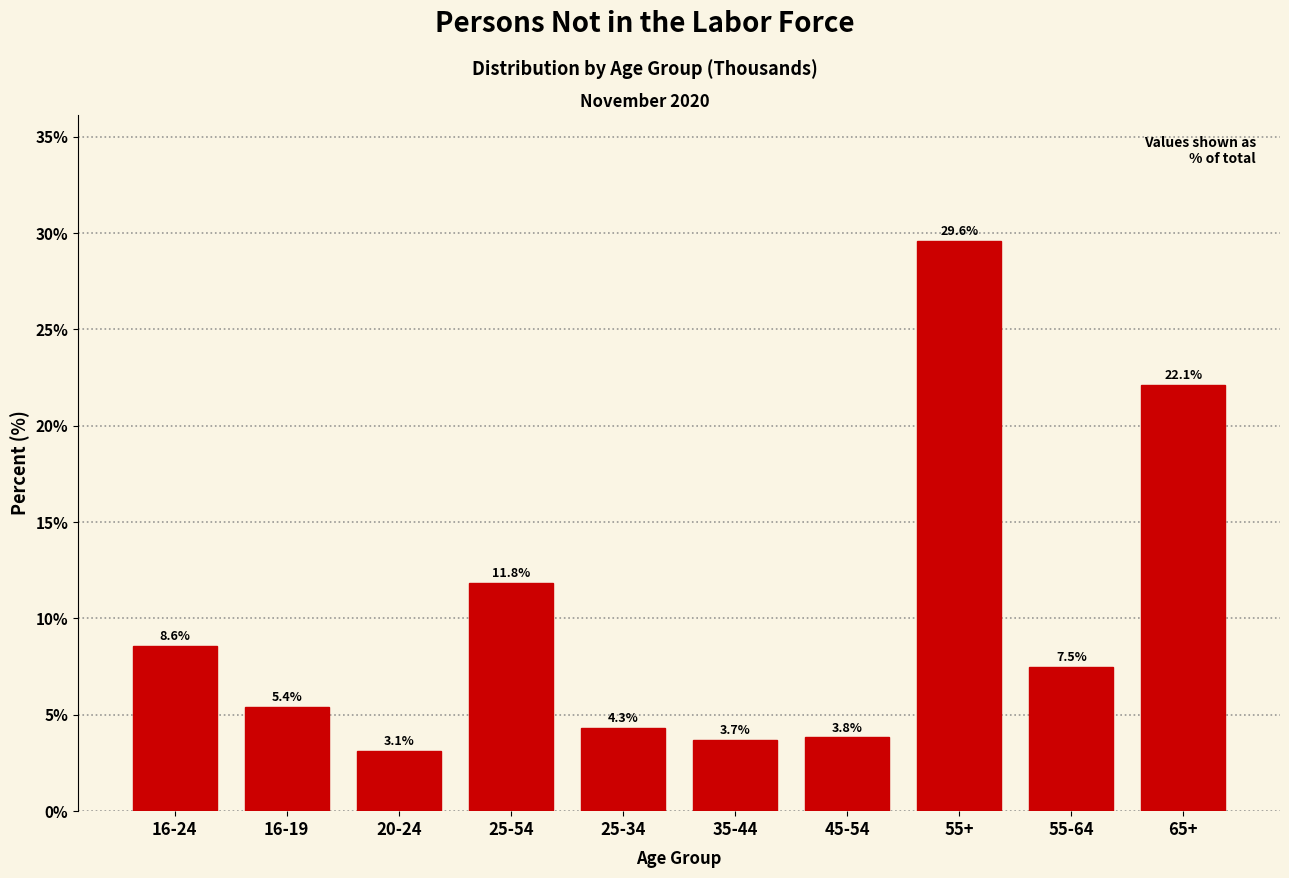

Reading left to right, what are all the values shown in this chart?

8.6	5.4	3.1	11.8	4.3	3.7	3.8	29.6	7.5	22.1